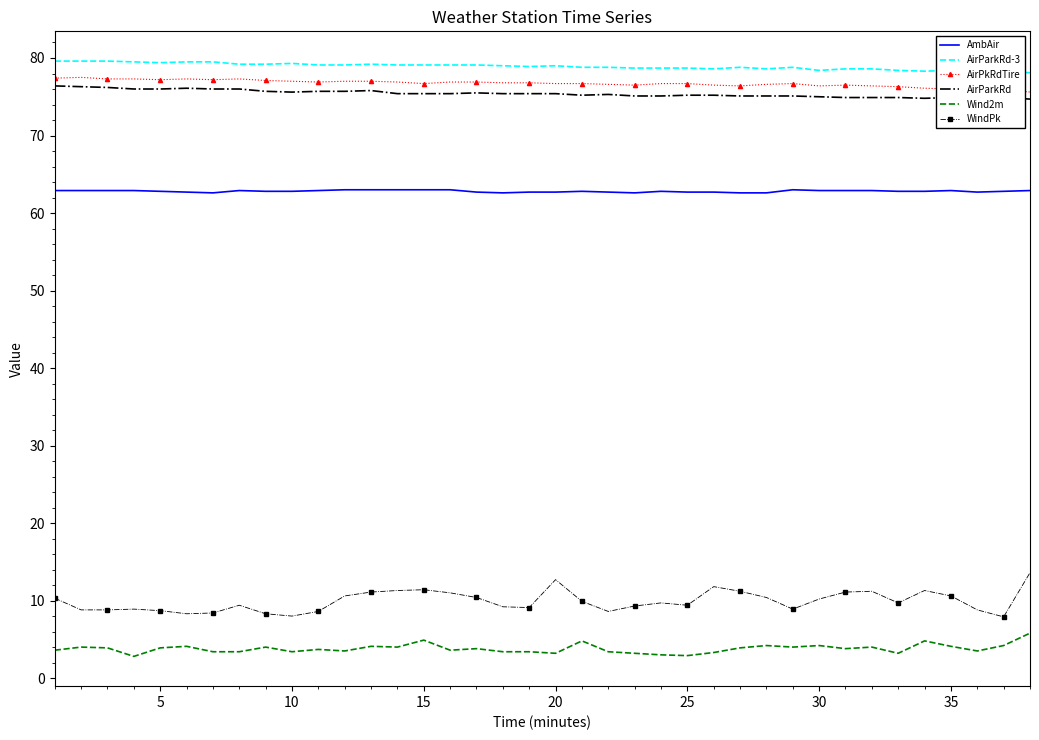

Which series has the largest range (max minus min)?

WindPk